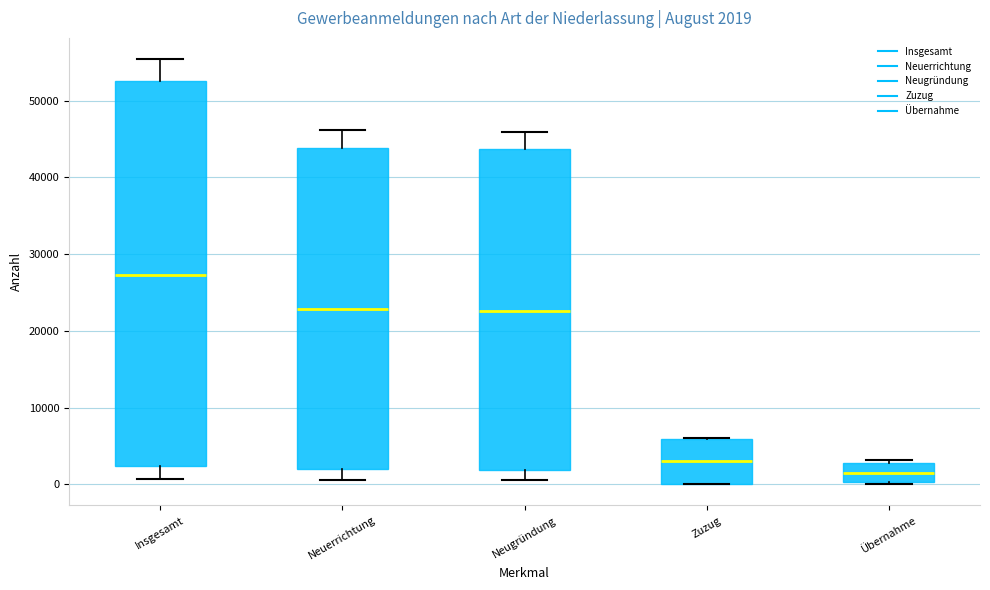

Comparing the boxes themselves (not the whiskers), which one is the tallest?

Insgesamt